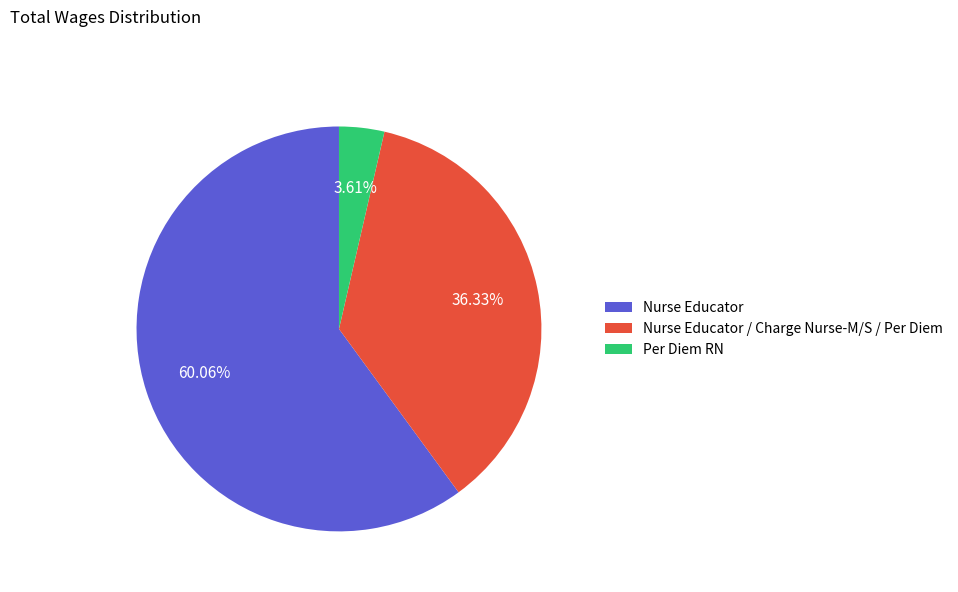

Which slice is the largest?

Nurse Educator